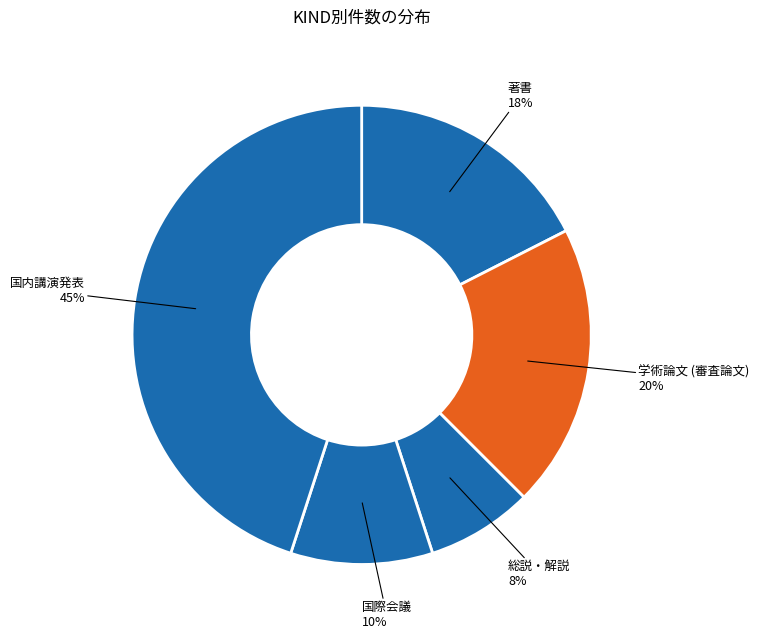

The 総説・解説 slice represents 19% of the pie. True or false?

False